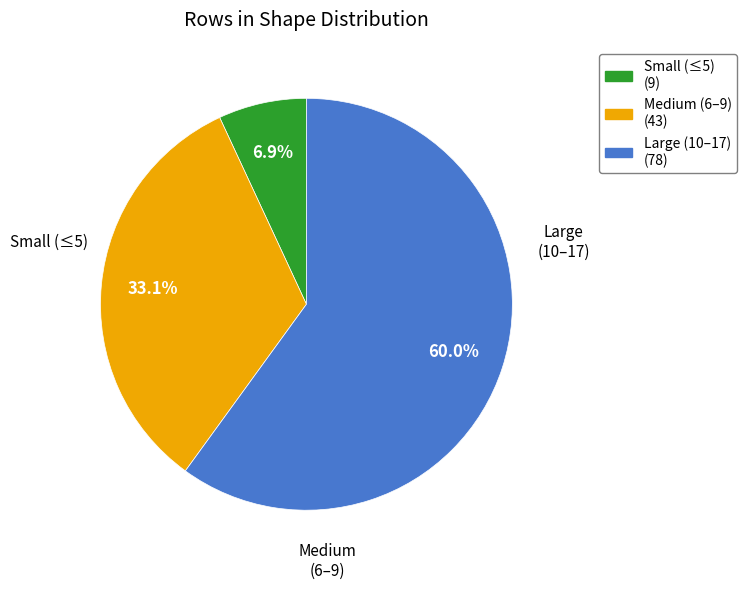

Is there a majority slice in this chart?

Yes